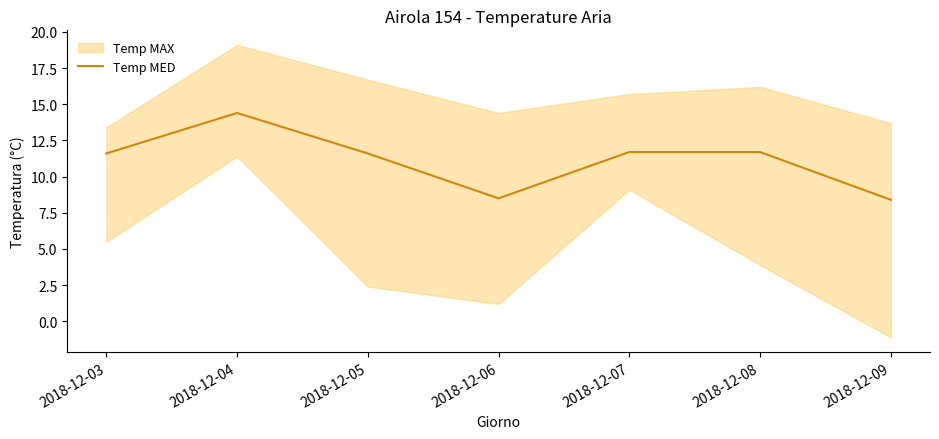

Reading left to right, extract all data points from this chart.

2018-12-03=11.6	2018-12-04=14.4	2018-12-05=11.6	2018-12-06=8.5	2018-12-07=11.7	2018-12-08=11.7	2018-12-09=8.4